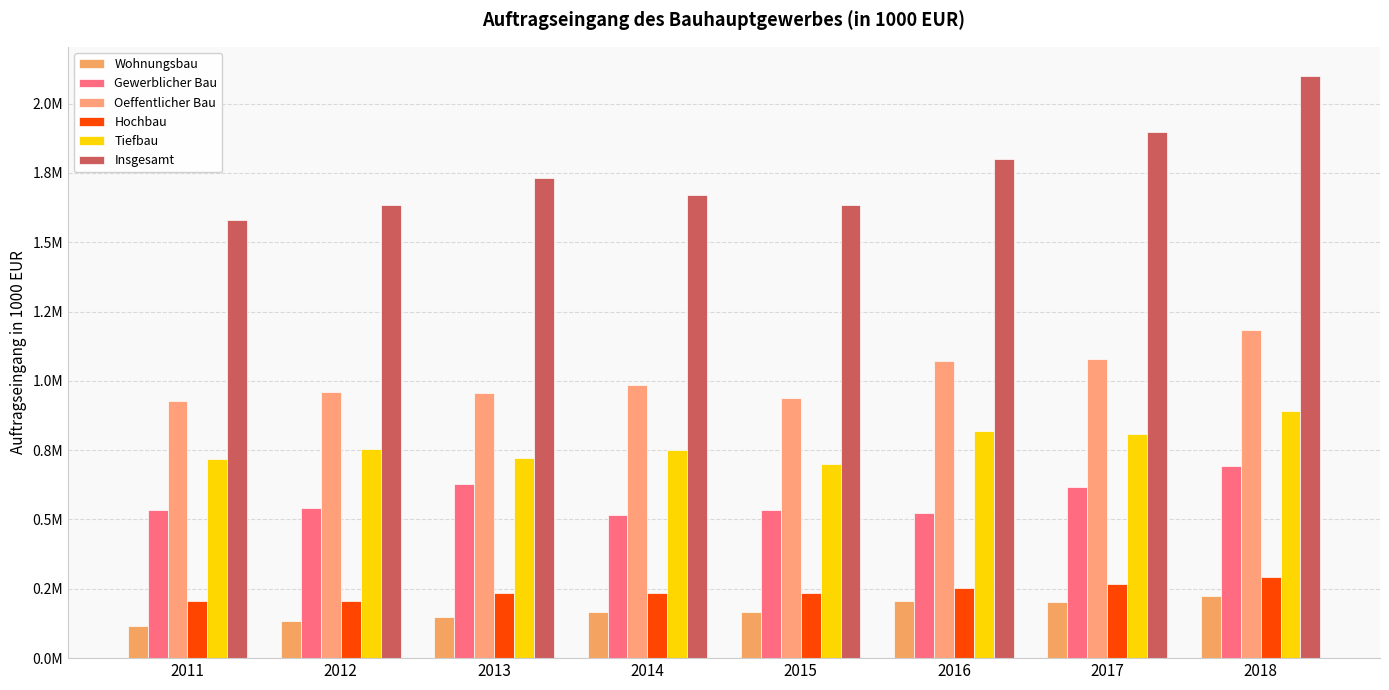

Reading left to right, list all the values displayed in this chart.

Wohnungsbau: 117069.2	135038.4	147986.5	167494.4	164818.1	205171.3	201507.2	224281.8
Gewerblicher Bau: 535075.9	539763.3	627494.0	517249.9	532958.6	522762.9	618938.0	693268.6
Oeffentlicher Bau: 927155.2	958519.5	957886.9	985517.9	936917.5	1071828.3	1077540.1	1182286.6
Hochbau: 207246.3	204271.5	236695.2	234186.2	235580.3	252662.4	269117.7	291012.9
Tiefbau: 719908.9	754247.9	721191.7	751331.7	701337.1	819165.9	808422.4	891273.6
Insgesamt: 1579300.2	1633321.2	1733367.5	1670262.1	1634694.2	1799762.5	1897985.3	2099837.0